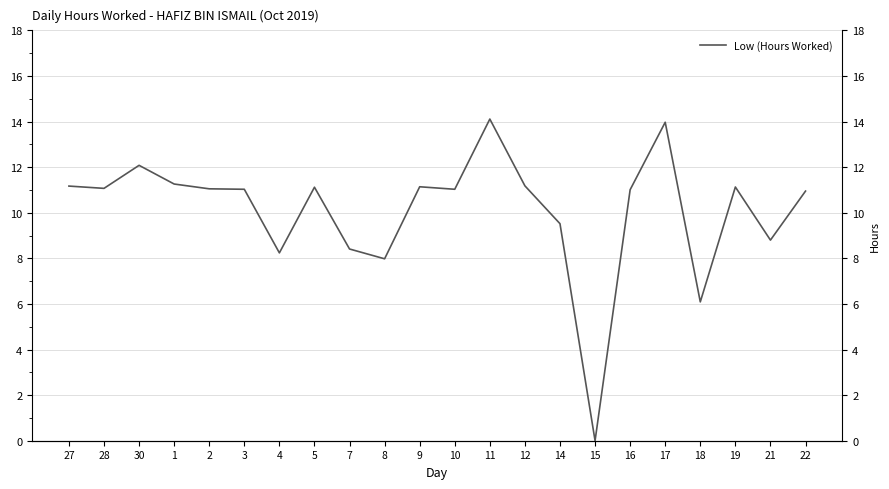

What is the label of the 3rd point from the left?

30